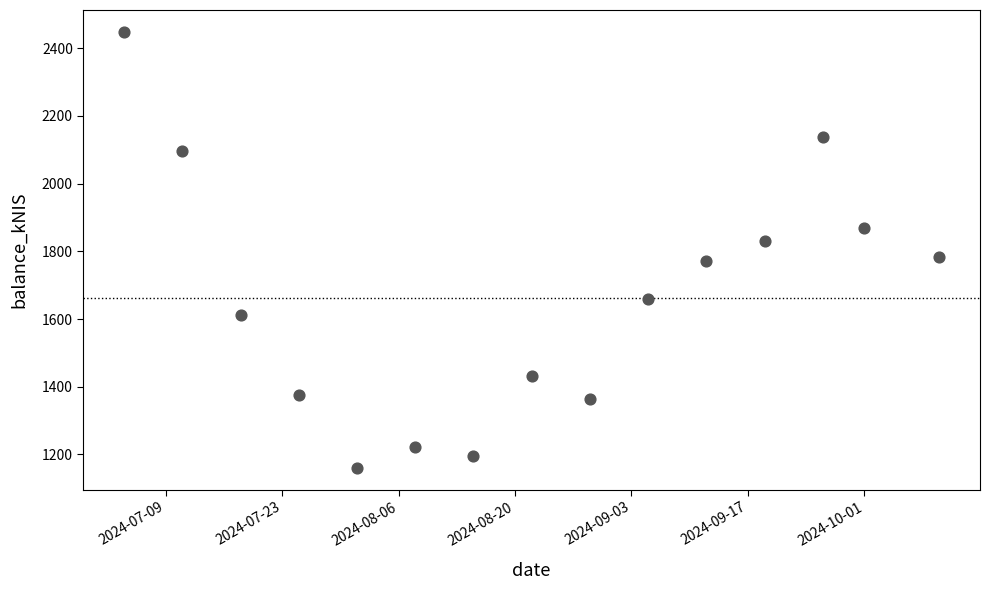

What is the range of Y values (max minus min)?

1288.0